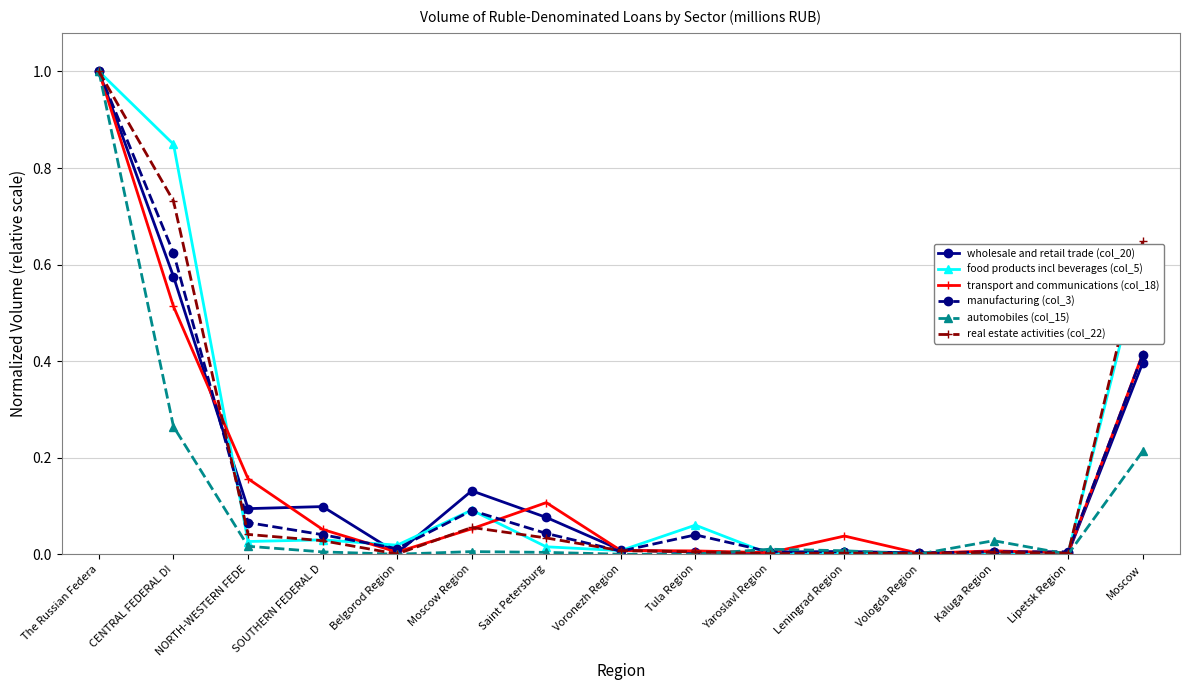

True or false: transport and communications (col_18) has more than 0 points higher than both neighbors.

True